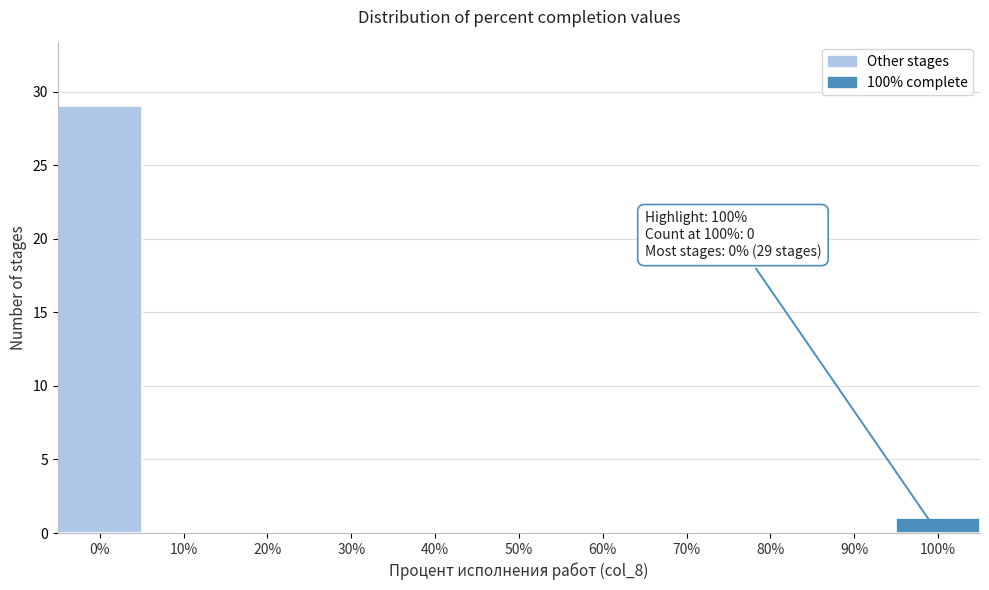

Reading left to right, what are all the values shown in this chart?

0%=29	10%=0	20%=0	30%=0	40%=0	50%=0	60%=0	70%=0	80%=0	90%=0	100%=1